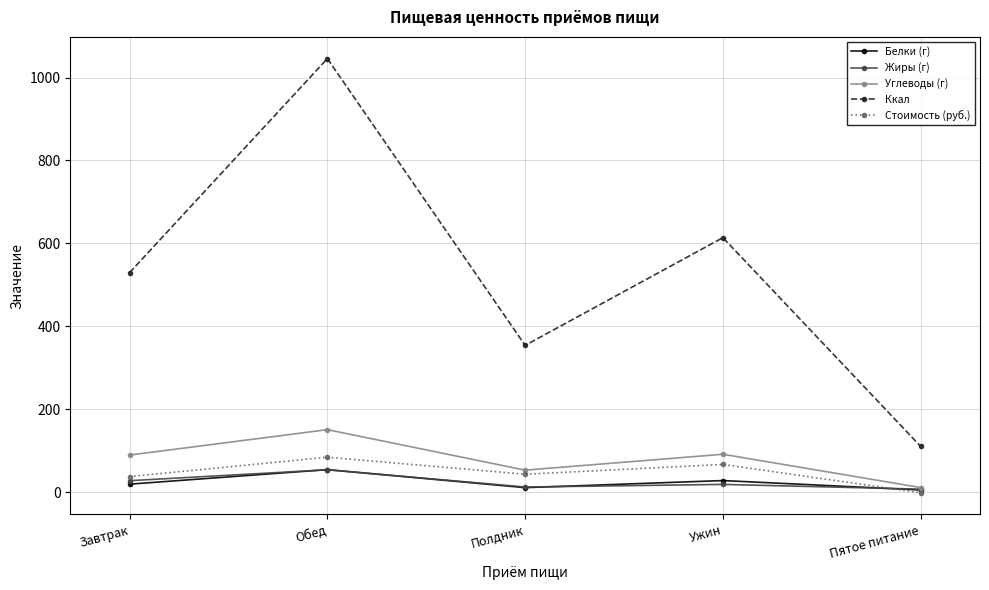

True or false: Стоимость (руб.) has a value of 84.3 at Обед.

True